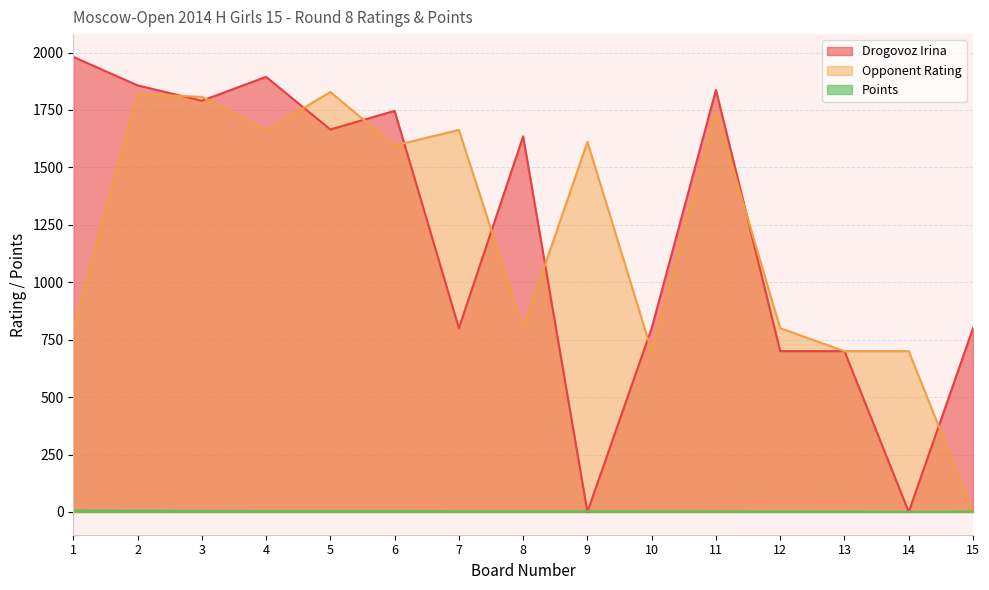

What is the sum of the Opponent Rating values at 13 and 3?

2507.0